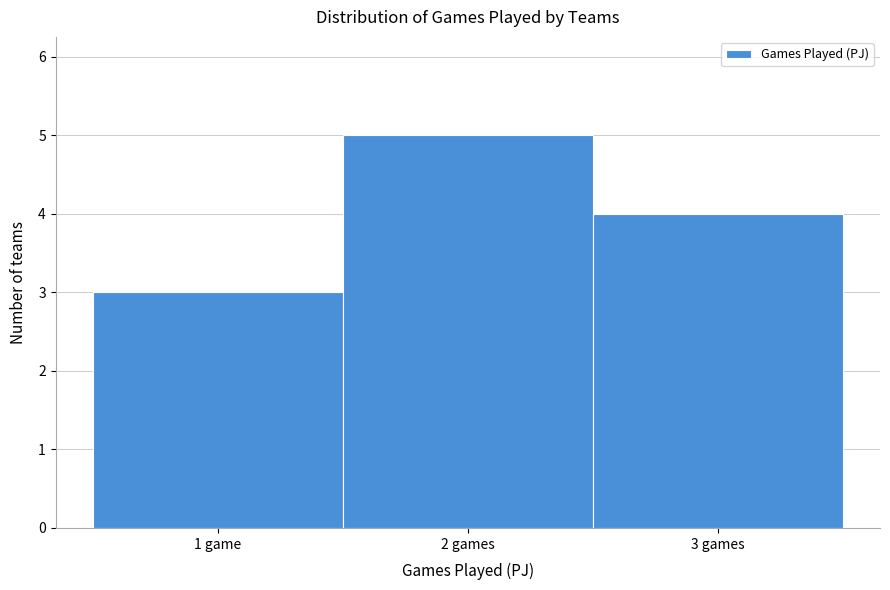

Reading left to right, extract all data points from this chart.

3	5	4